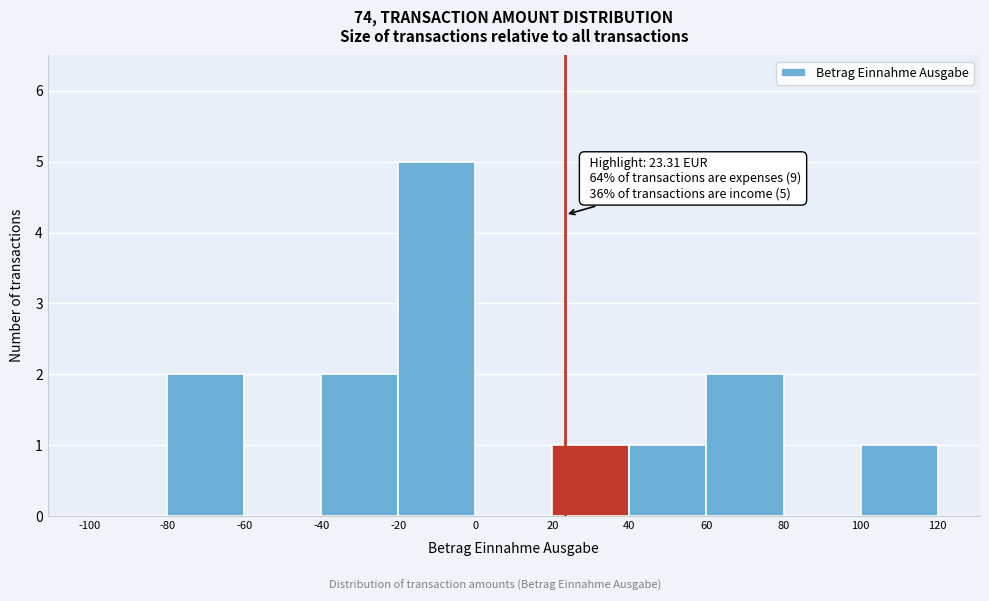

Over which range of the x-axis is the bar tallest?

-20 to 0